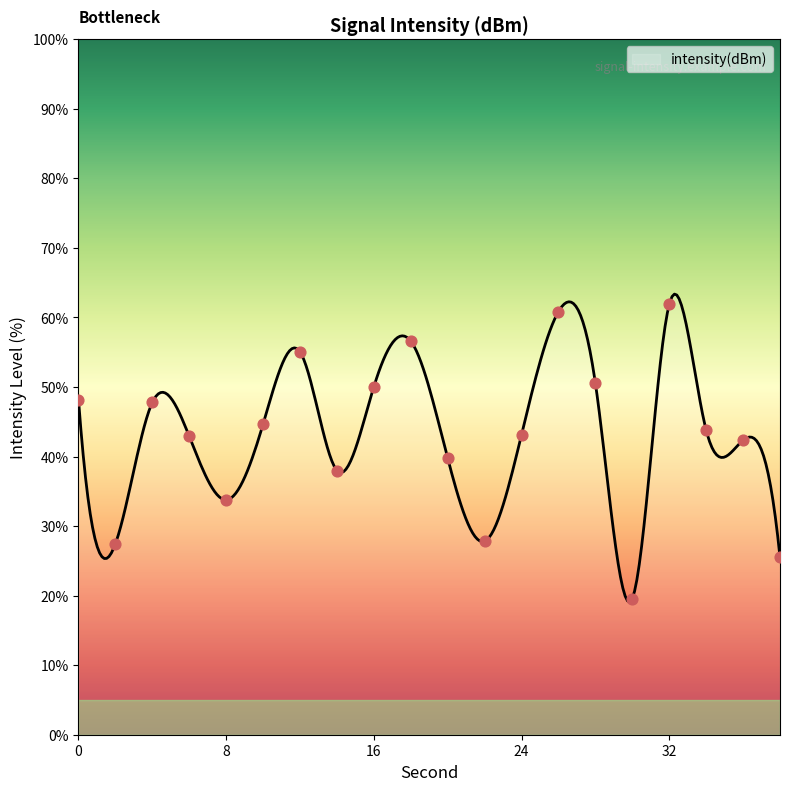

What is the change in value from 28 to 38?

-25.0